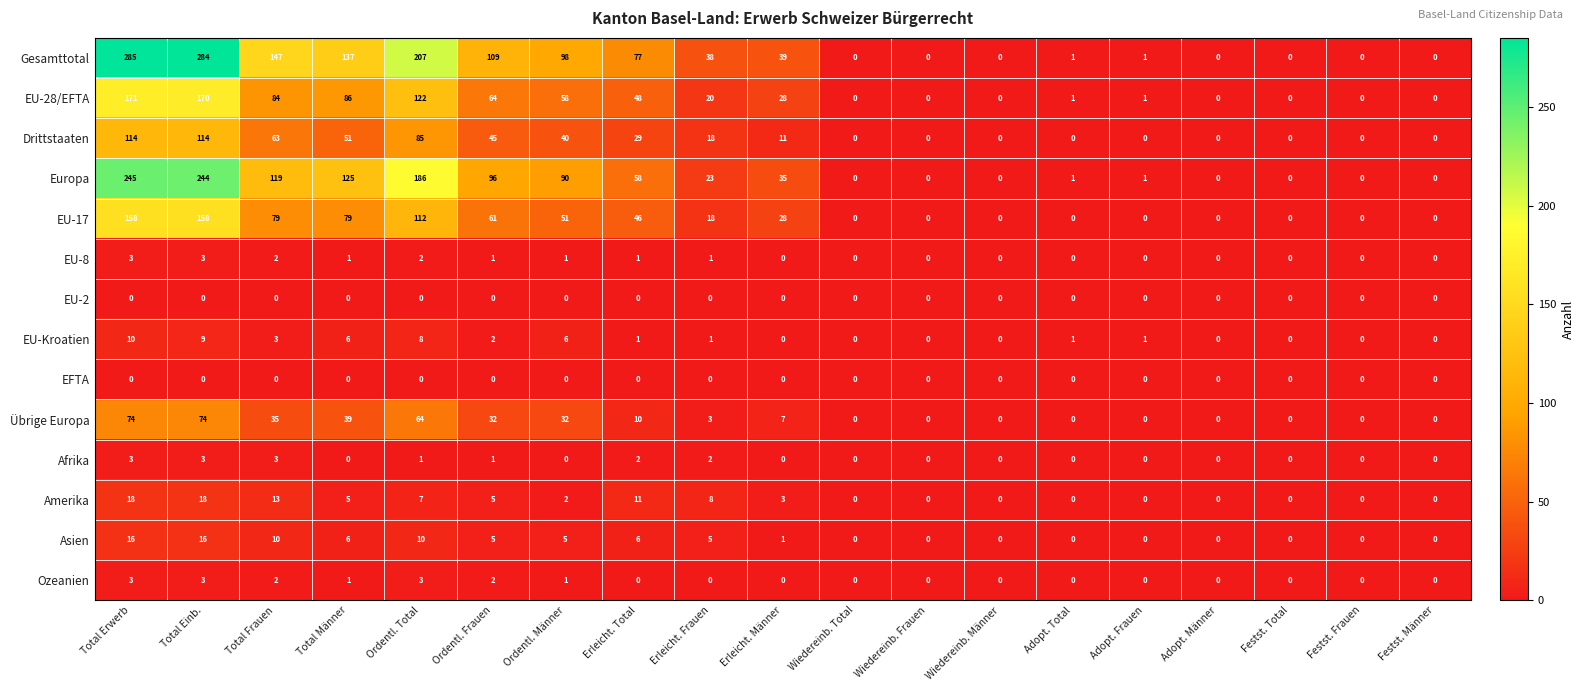

What is the difference between the highest and lowest values at Ordentl. Frauen?

109